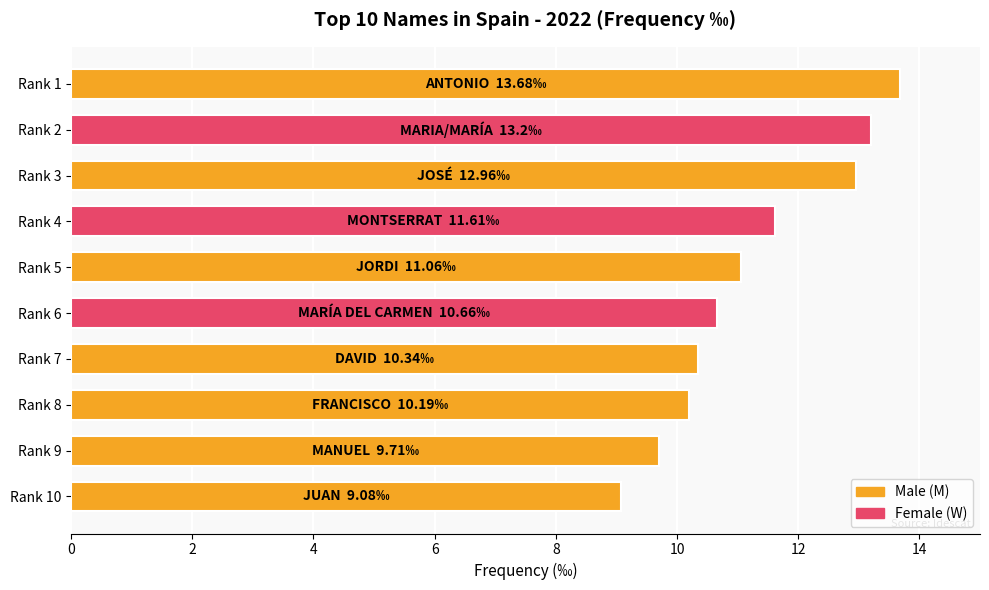

Reading top to bottom, extract all data points from this chart.

13.7	13.2	13.0	11.6	11.1	10.7	10.3	10.2	9.7	9.1